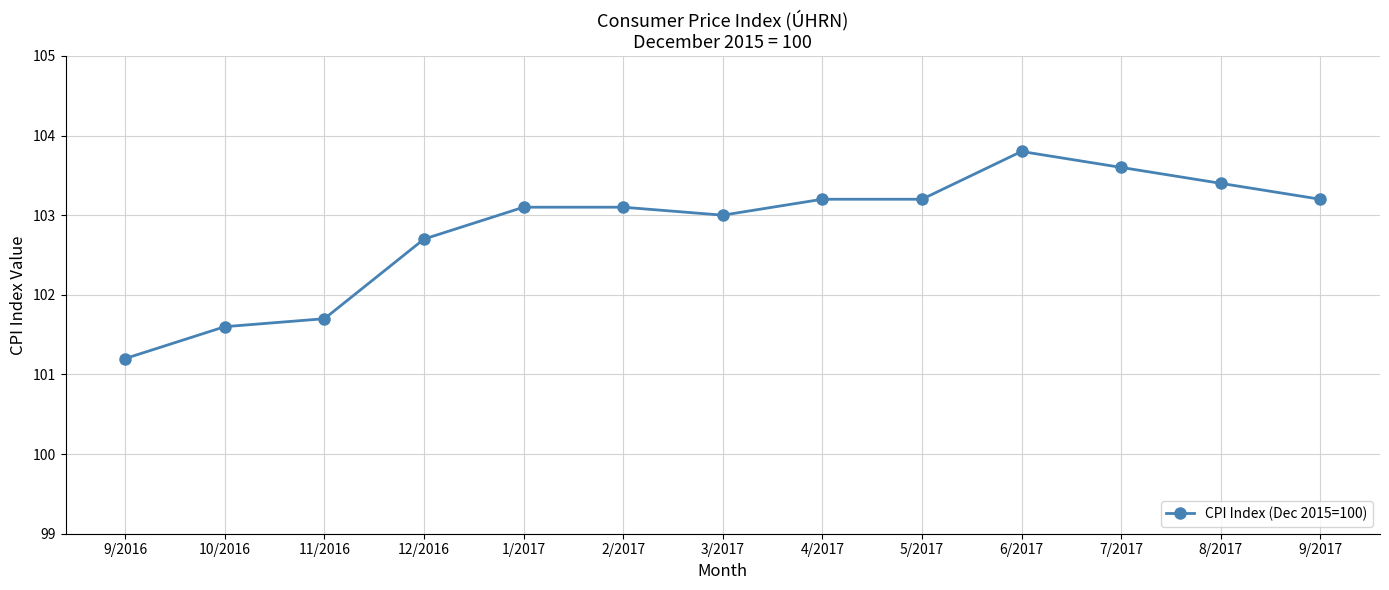

Is it true that the value at 9/2016 is 101.2?

True